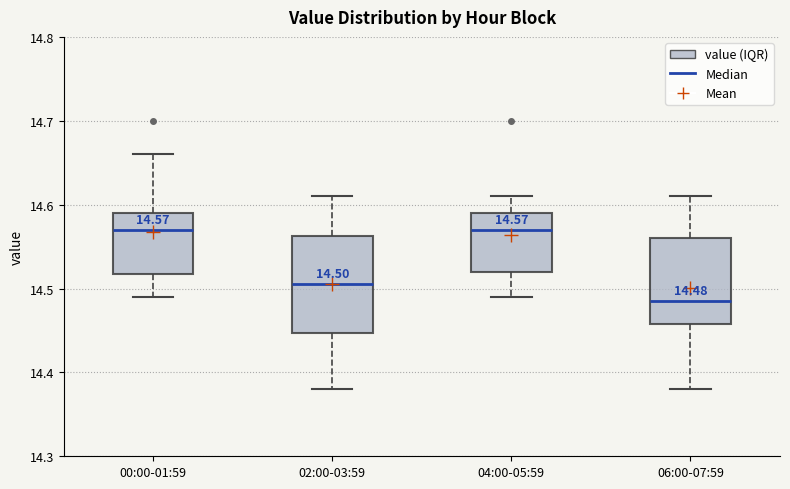

Which box is the tallest, from its lower edge to its upper edge?

02:00-03:59